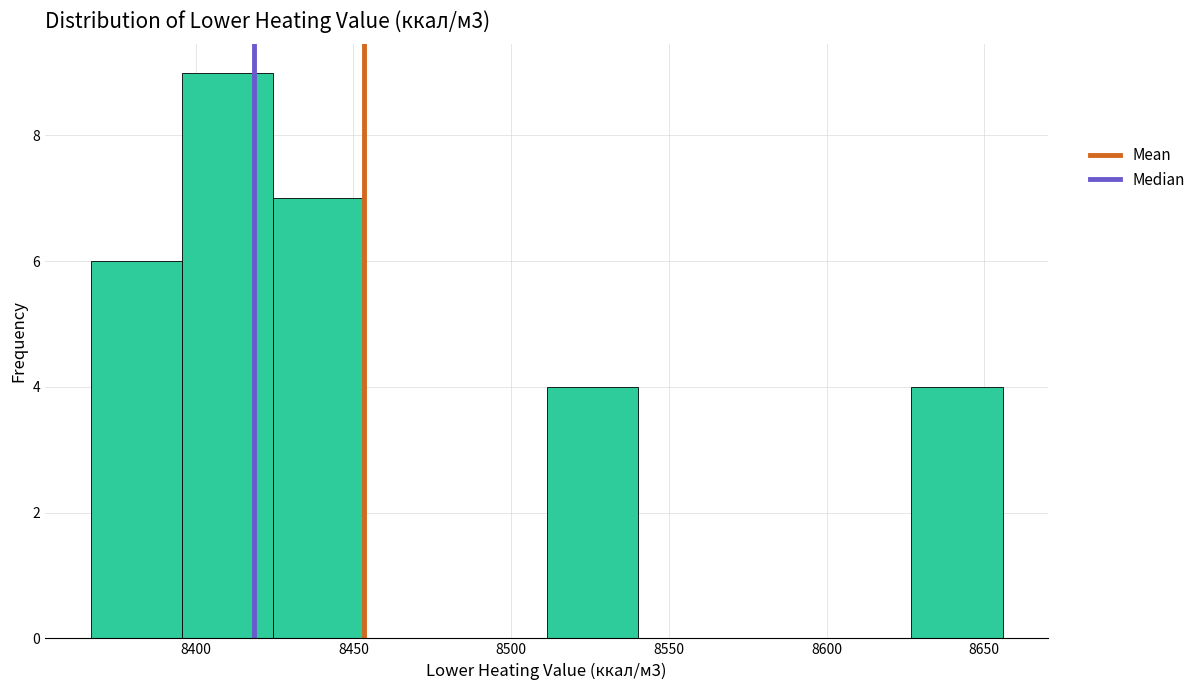

Reading left to right, transcribe this chart: for each bar, give the range it covers on the x-axis and its height. Neither the bar edges nor the heights are printed on the chart, so give them approximately, as read against the axes.

8365 to 8395: 6
8395 to 8425: 9
8425 to 8455: 7
8455 to 8480: 0
8480 to 8510: 0
8510 to 8540: 4
8540 to 8570: 0
8570 to 8600: 0
8600 to 8625: 0
8625 to 8655: 4